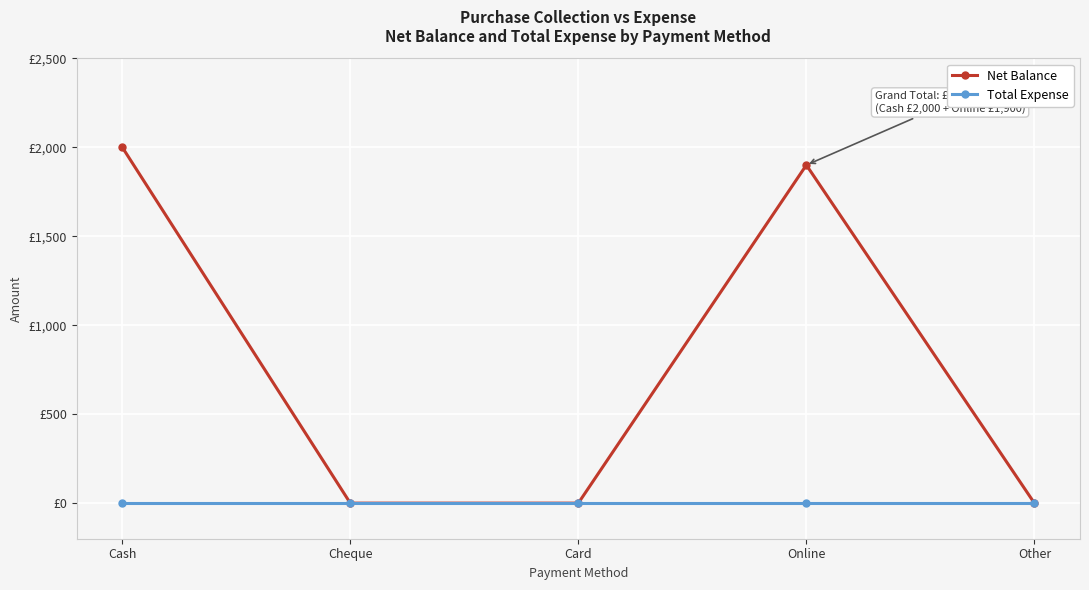

Reading right to left, what are all the values shown in this chart?

Net Balance: Other=0	Online=1900	Card=0	Cheque=0	Cash=2000
Total Expense: Other=0	Online=0	Card=0	Cheque=0	Cash=0